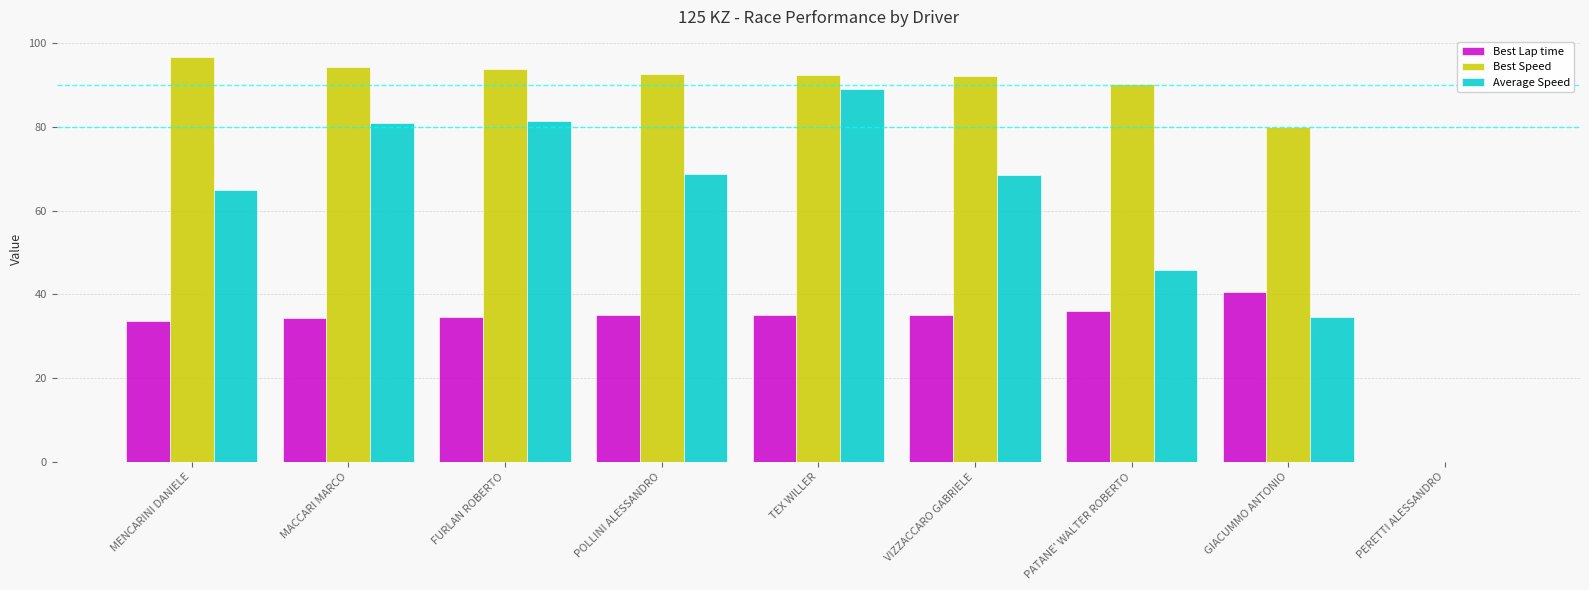

What is the highest value of the Best Lap time series?

40.5